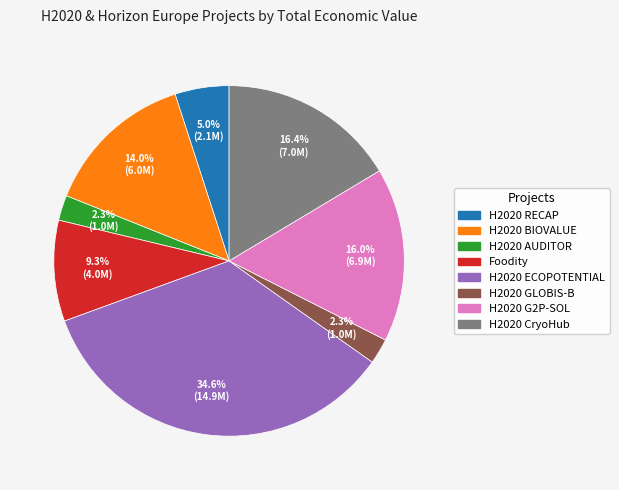

To the nearest percent, what portion does Foodity represent?

9%